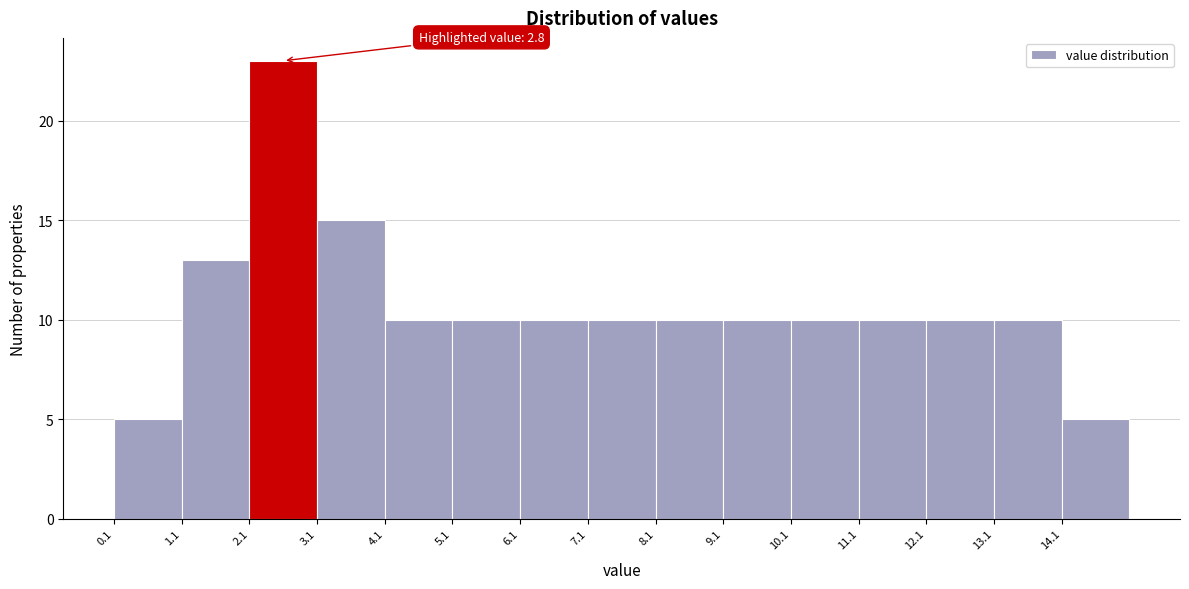

Over which range of the x-axis is the bar tallest?

2.1 to 3.1